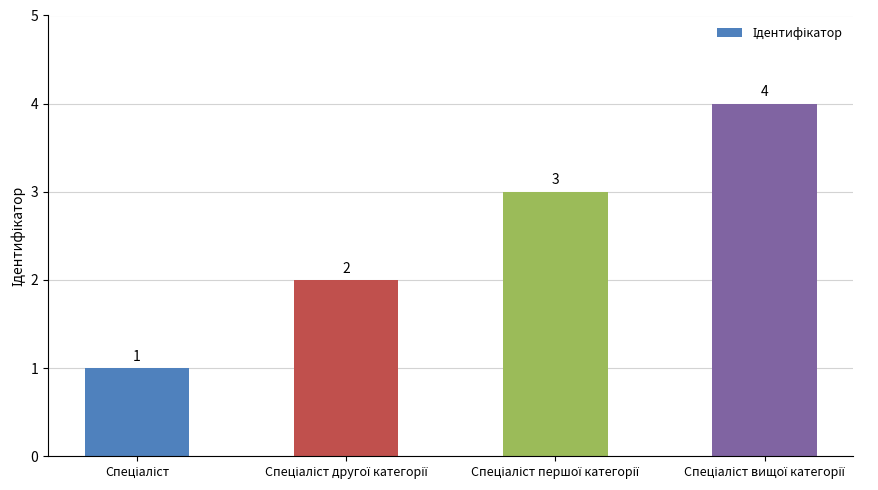

How many values are between 2 and 4?

3